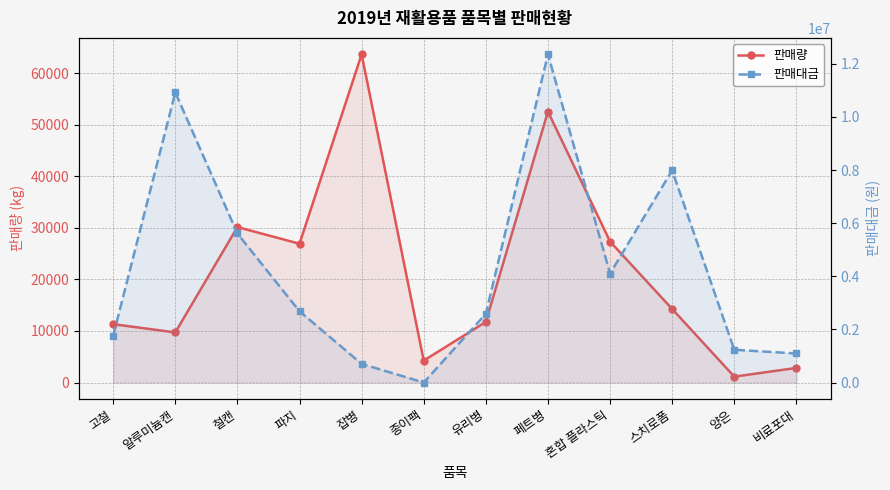

True or false: 판매대금 and 판매량 cross at least once.

True